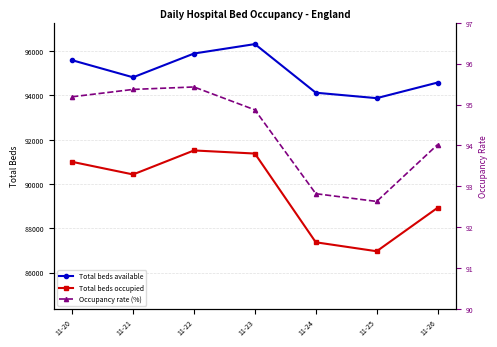

How many values in the Total beds available series are below 94821?

3